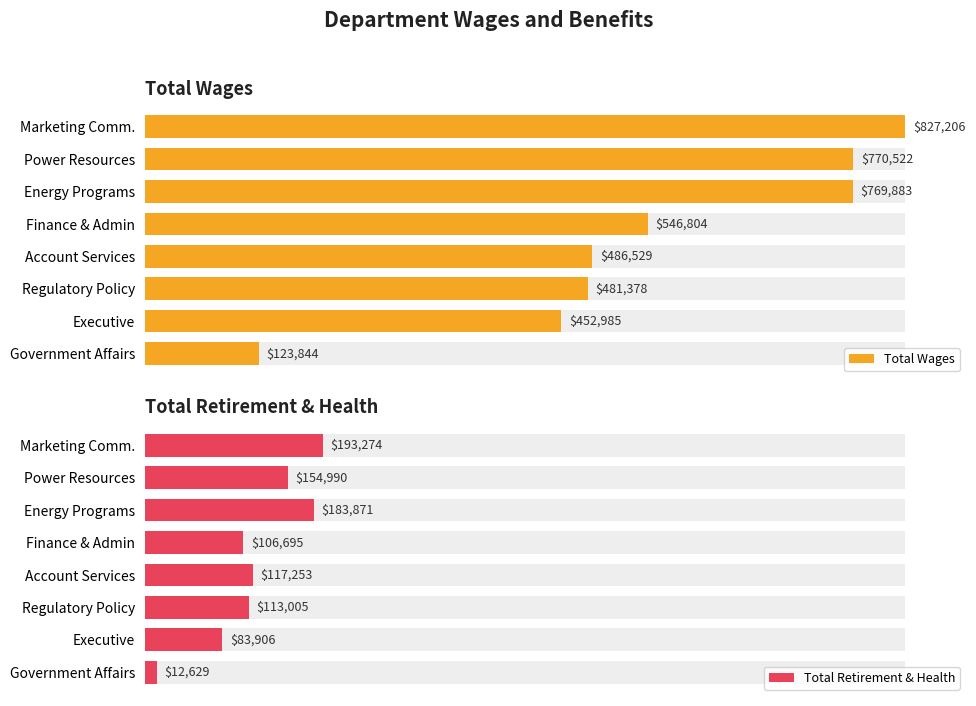

The value of Total Wages at 5 is 481378. True or false?

True